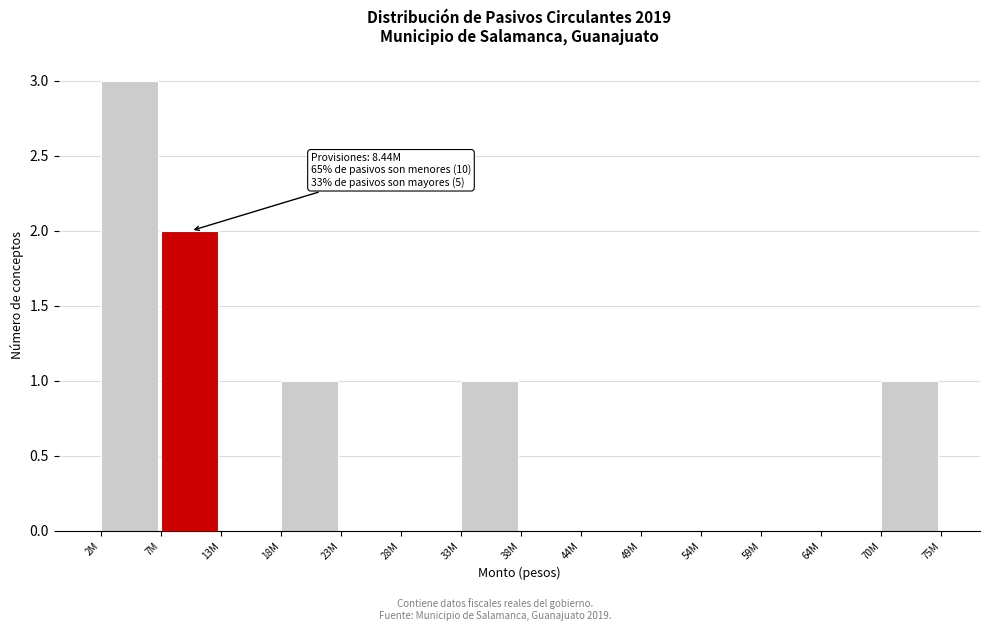

Reading right to left, extract all data points from this chart.

70M=1	64M=0	59M=0	54M=0	49M=0	44M=0	38M=0	33M=1	28M=0	23M=0	18M=1	13M=0	7M=2	2M=3